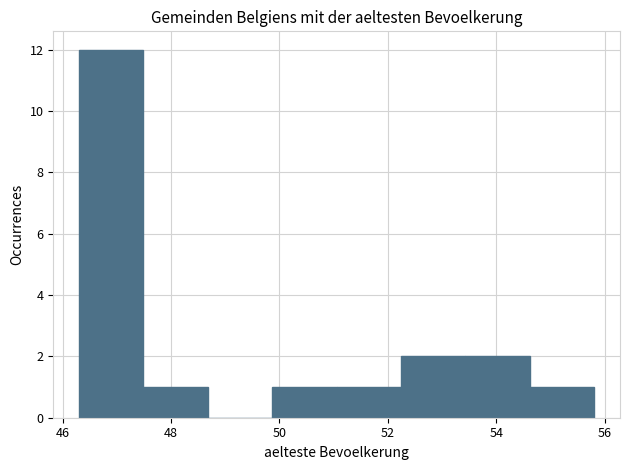

Reading left to right, list every bar in this chart as the range it spans on the x-axis followed by its height. Neither the bar edges nor the heights are printed on the chart, so give them approximately, as read against the axes.

46.4 to 47.4: 12
47.4 to 48.6: 1
48.6 to 49.8: 0
49.8 to 51.0: 1
51.0 to 52.2: 1
52.2 to 53.4: 2
53.4 to 54.6: 2
54.6 to 55.8: 1